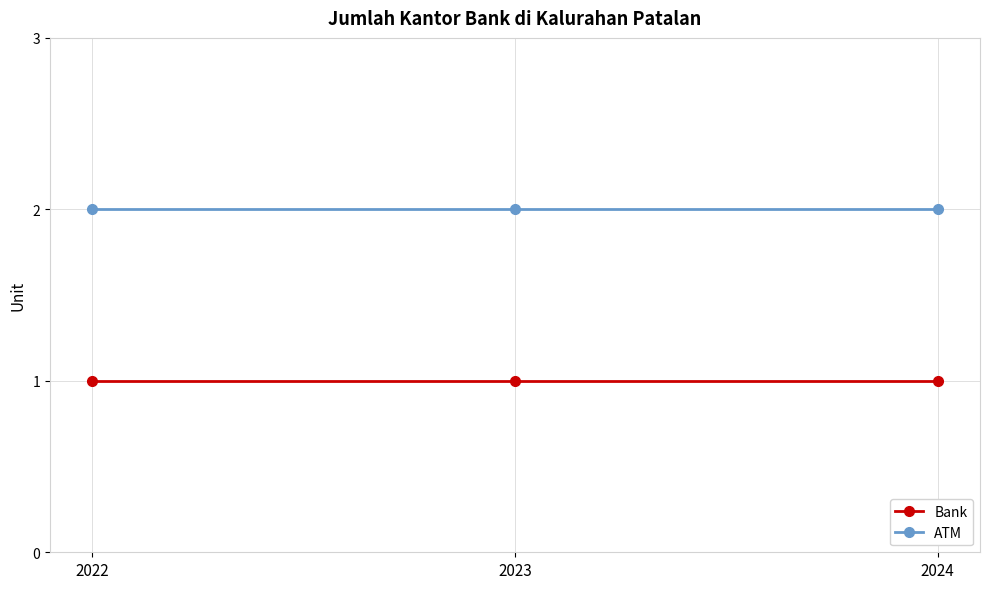

At 2023, list the series in order from largest to smallest.

ATM, Bank